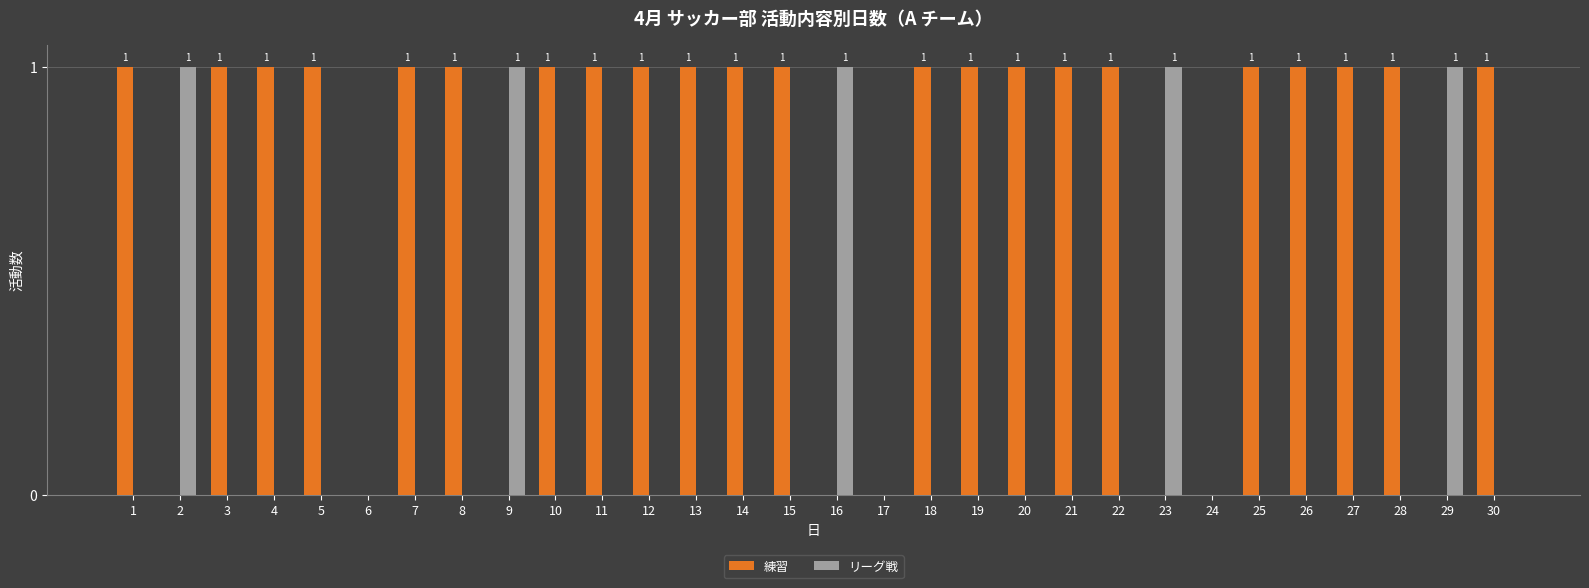

Reading right to left, what are all the values shown in this chart?

練習: 1	0	1	1	1	1	0	0	1	1	1	1	1	0	0	1	1	1	1	1	1	0	1	1	0	1	1	1	0	1
リーグ戦: 0	1	0	0	0	0	0	1	0	0	0	0	0	0	1	0	0	0	0	0	0	1	0	0	0	0	0	0	1	0